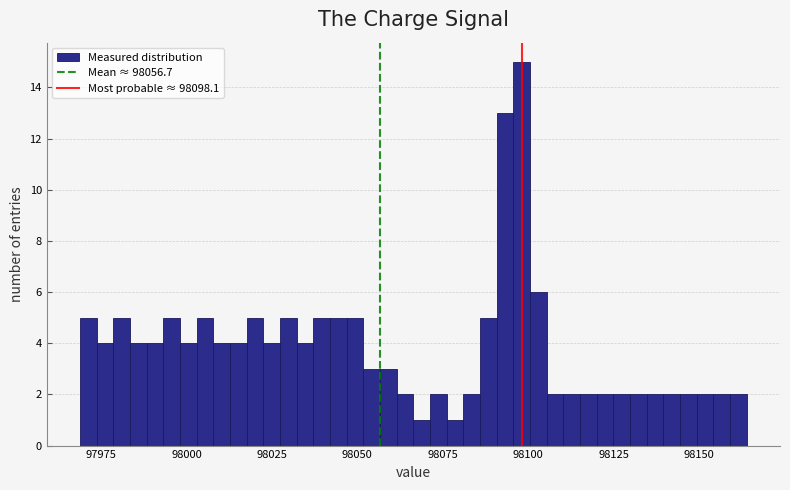

Read against the x-axis, roughly where is the centre of the tallest bar?

98100